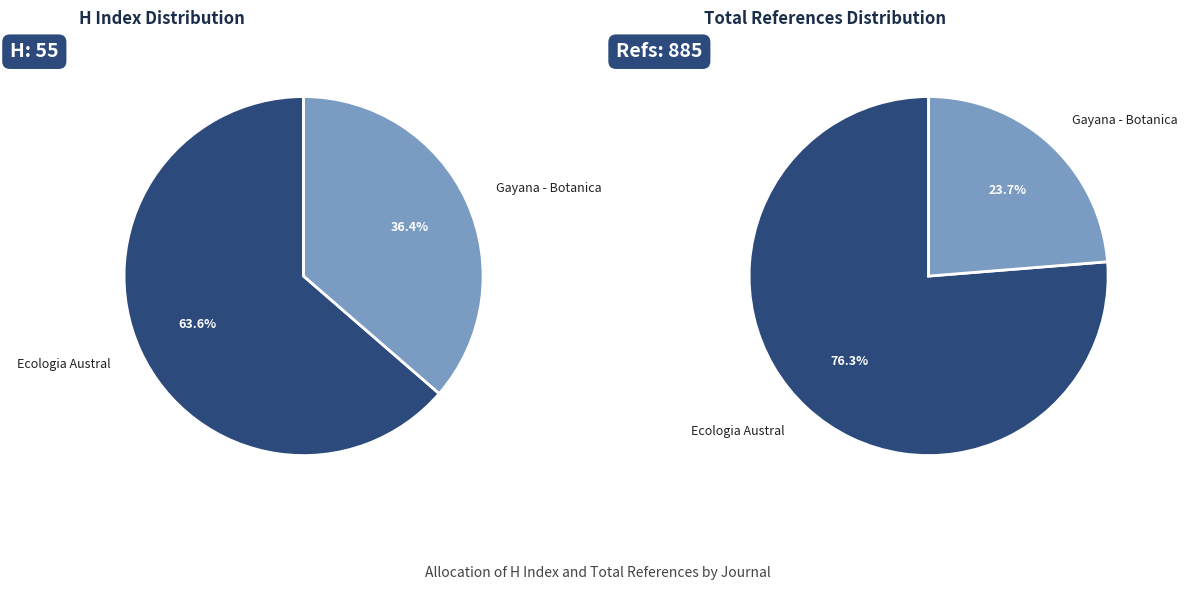

Do Gayana - Botanica and Ecologia Austral together represent more than half of the pie?

Yes